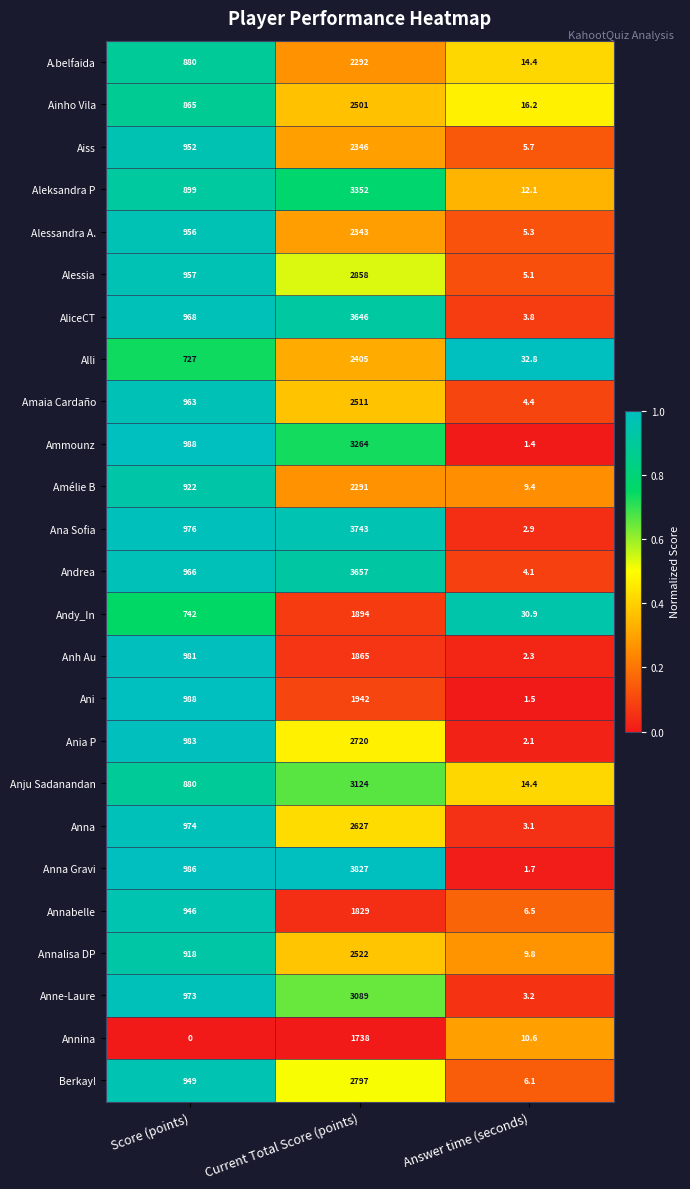

Where is Andrea nearest to the value 1830?

Score (points)